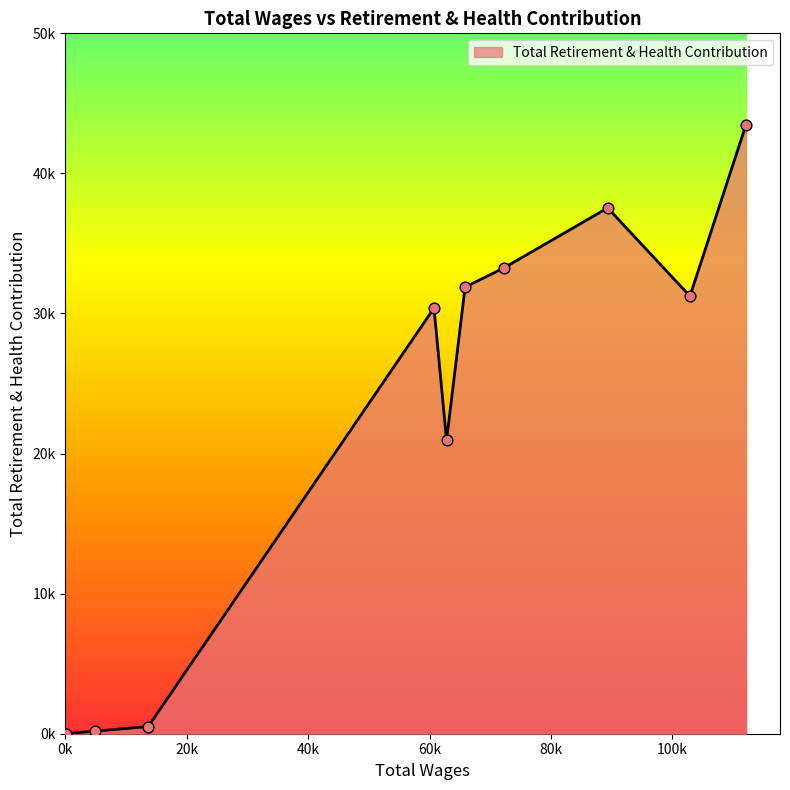

What is the change in value from 102901.0 to 62800.0?

-10282